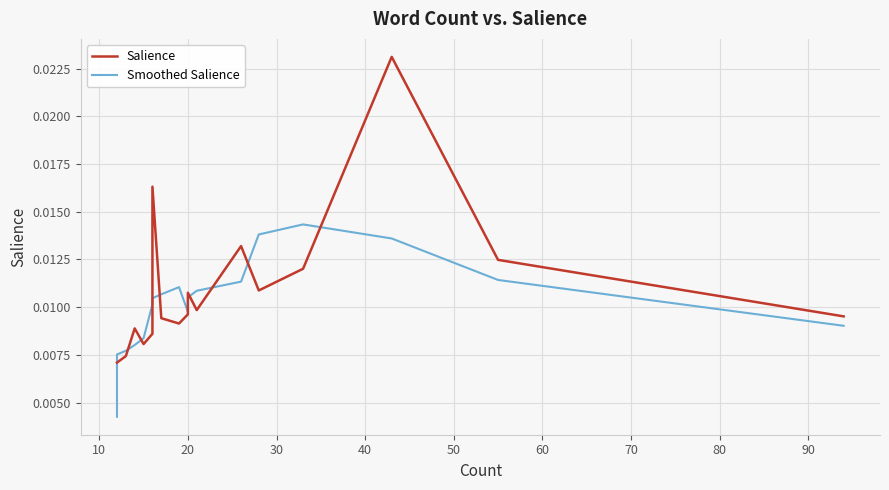

How many intersections are there between Salience and Smoothed Salience?

10